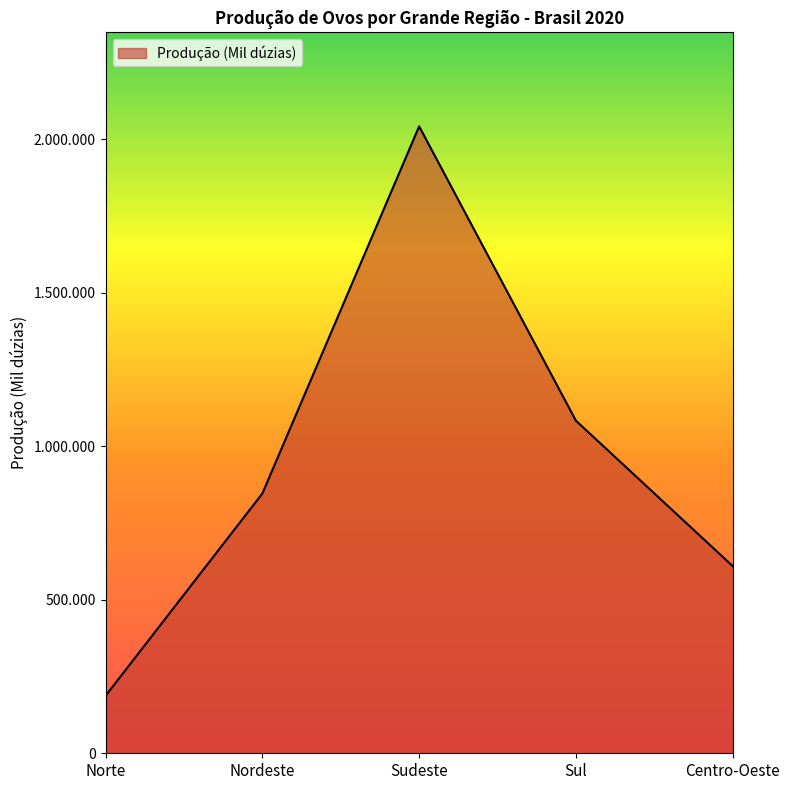

Reading left to right, extract all data points from this chart.

187268	845936	2041316	1082968	609535